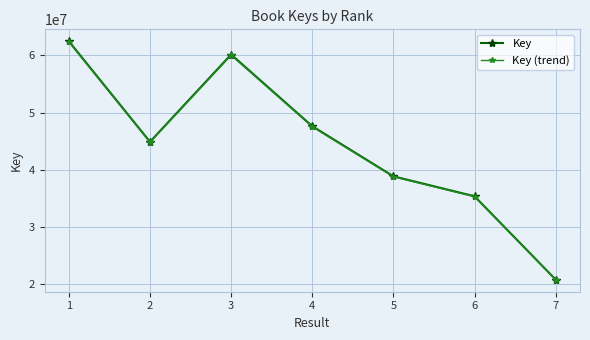

What is the difference between the maximum and second lowest values in the Key series?

27101082.0